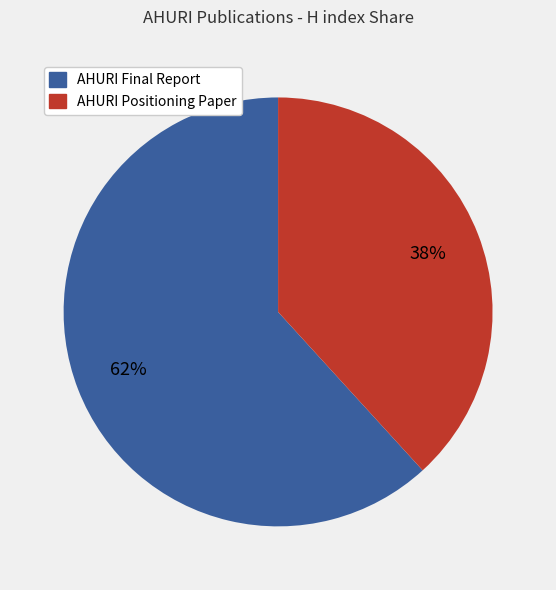

Approximately how many times larger is the value at AHURI Positioning Paper compared to AHURI Final Report?

0.6